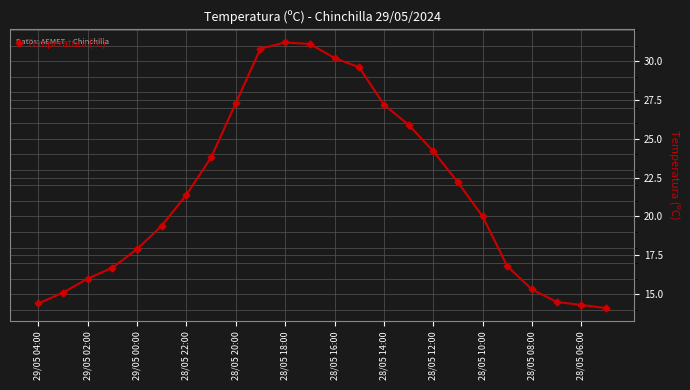

True or false: there are more than 0 points higher than both neighbors.

True